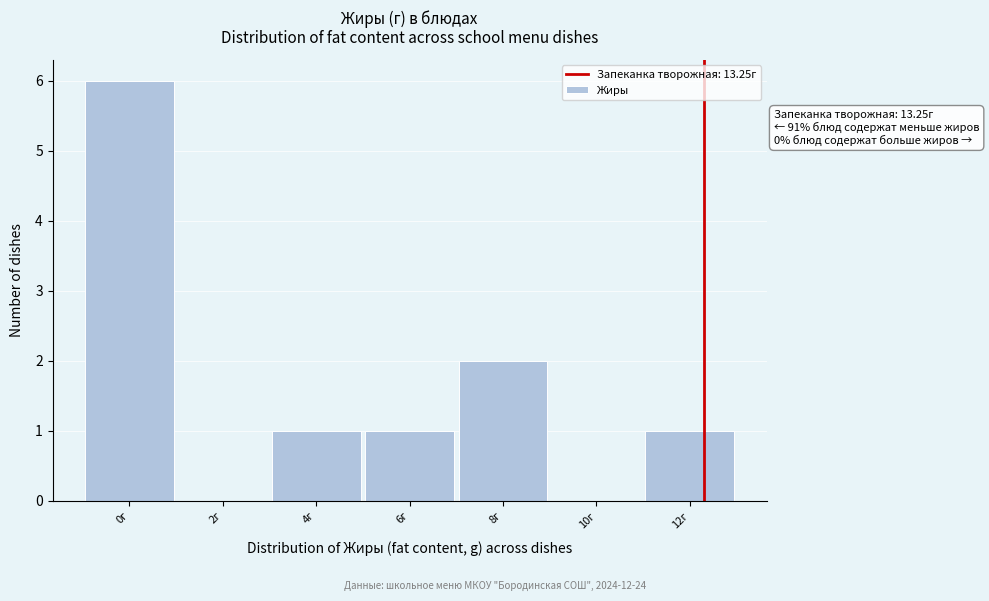

Reading left to right, what are all the values shown in this chart?

0г=6	2г=0	4г=1	6г=1	8г=2	10г=0	12г=1